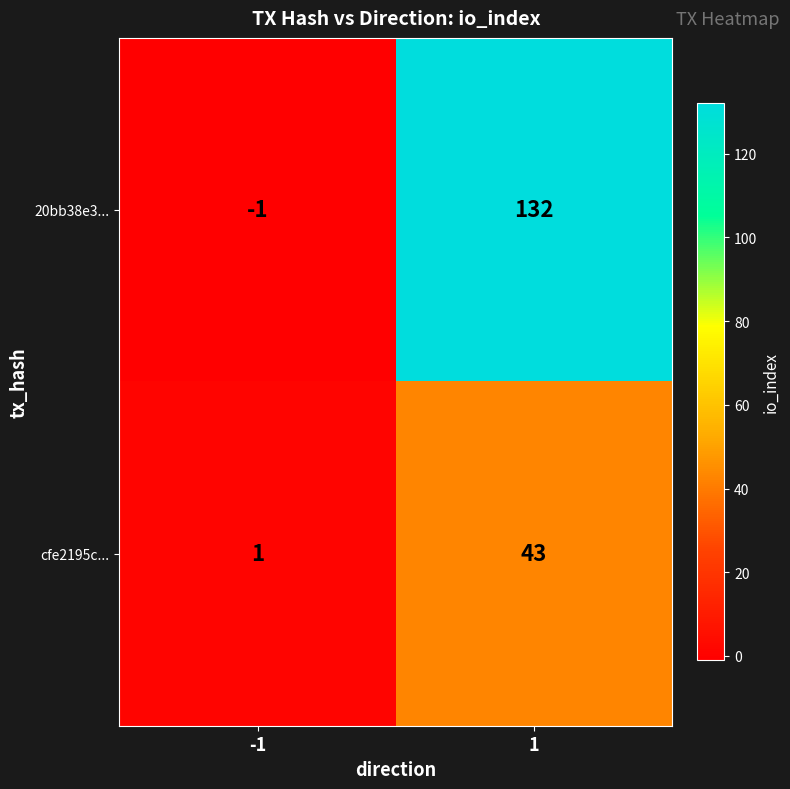

Which label corresponds to the smallest value in the chart?

-1